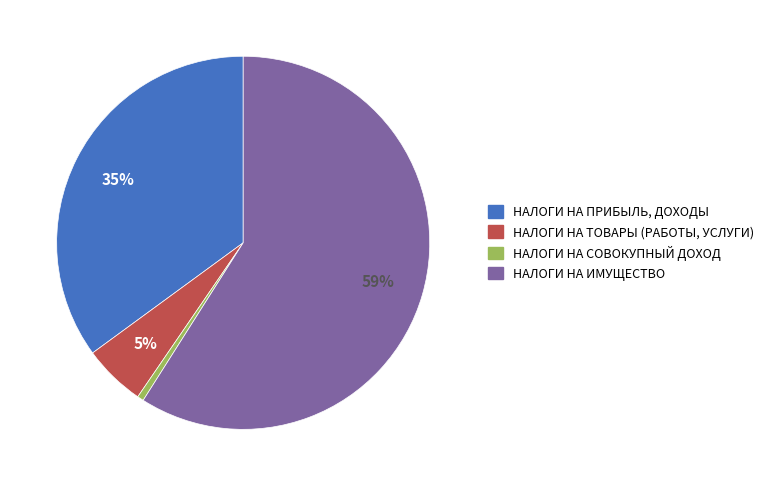

To the nearest percent, what portion does НАЛОГИ НА ТОВАРЫ (РАБОТЫ, УСЛУГИ) represent?

5%